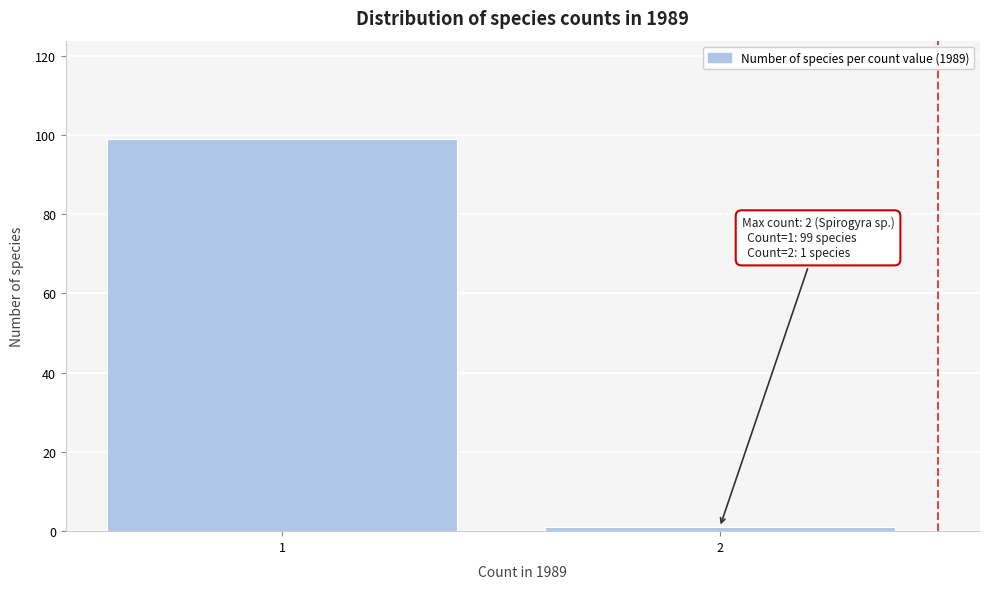

Reading left to right, list all the values displayed in this chart.

1=99	2=1